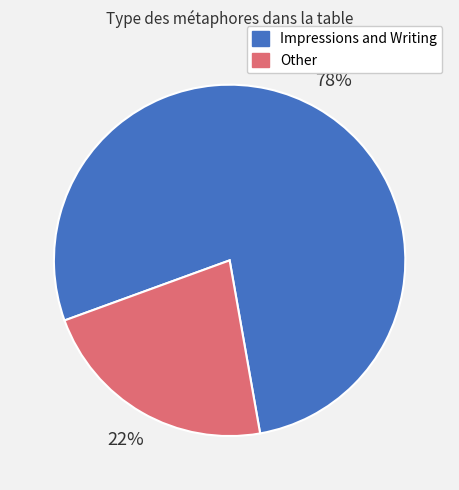

Is there a majority slice in this chart?

Yes